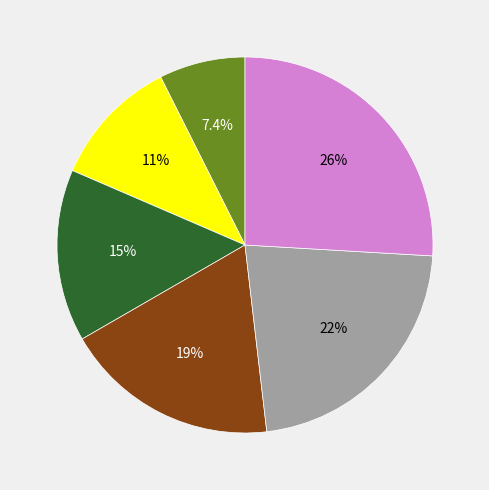

How many slices are in this pie chart?

6